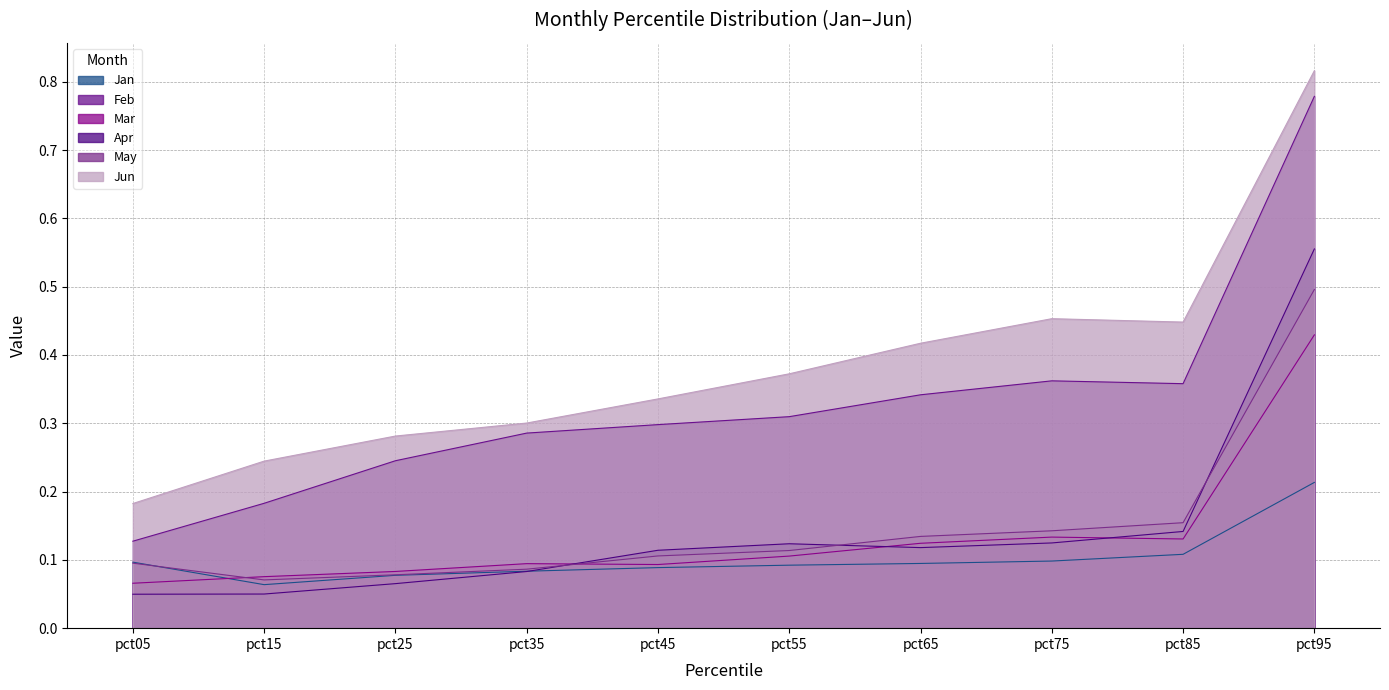

What is the total value across all series at pct75?

1.3